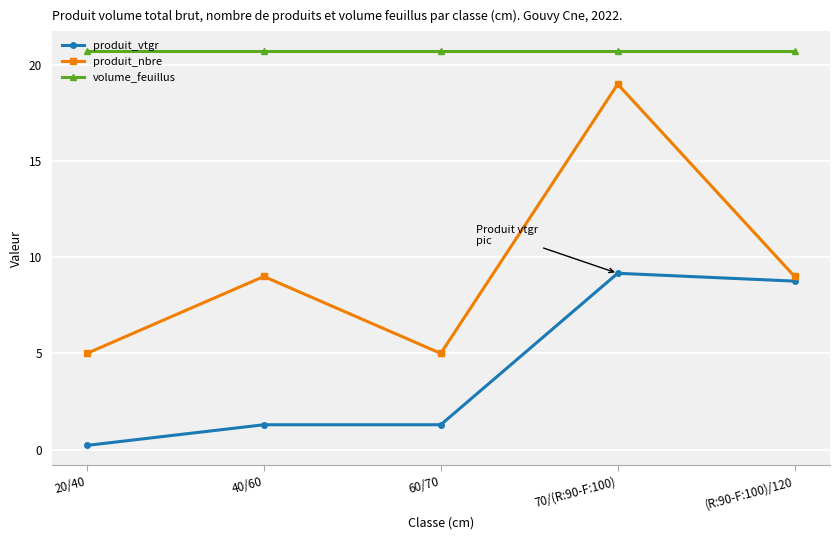

True or false: volume_feuillus and produit_vtgr intersect in this chart.

False